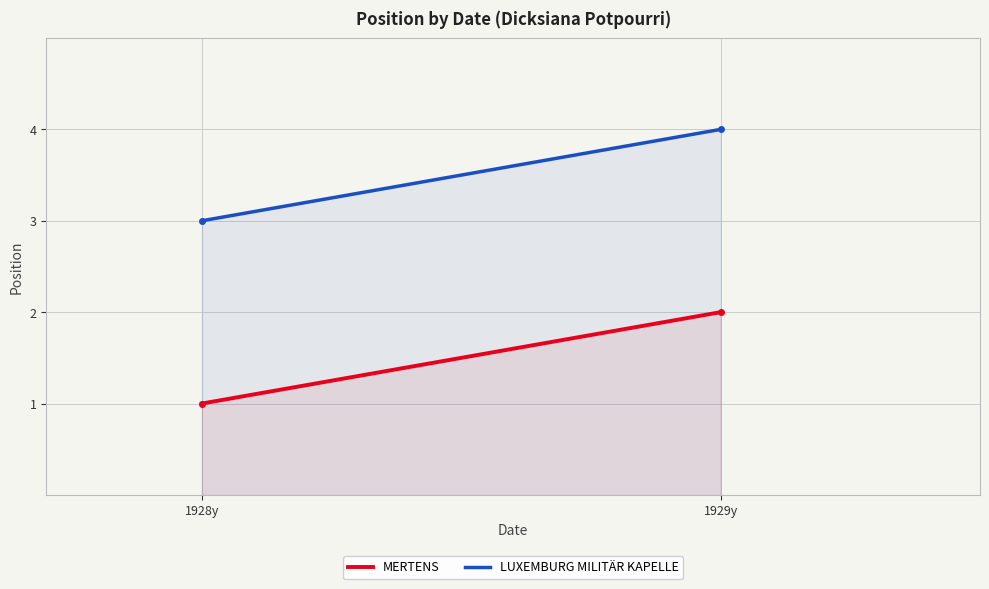

What is the label of the 1st point from the right?

1929y